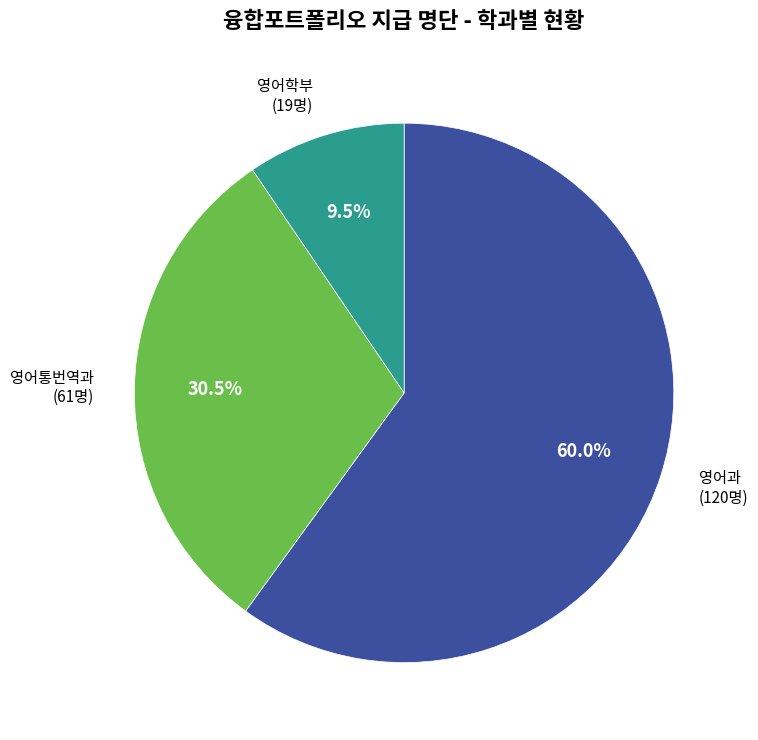

What is the largest slice in the pie chart?

영어과